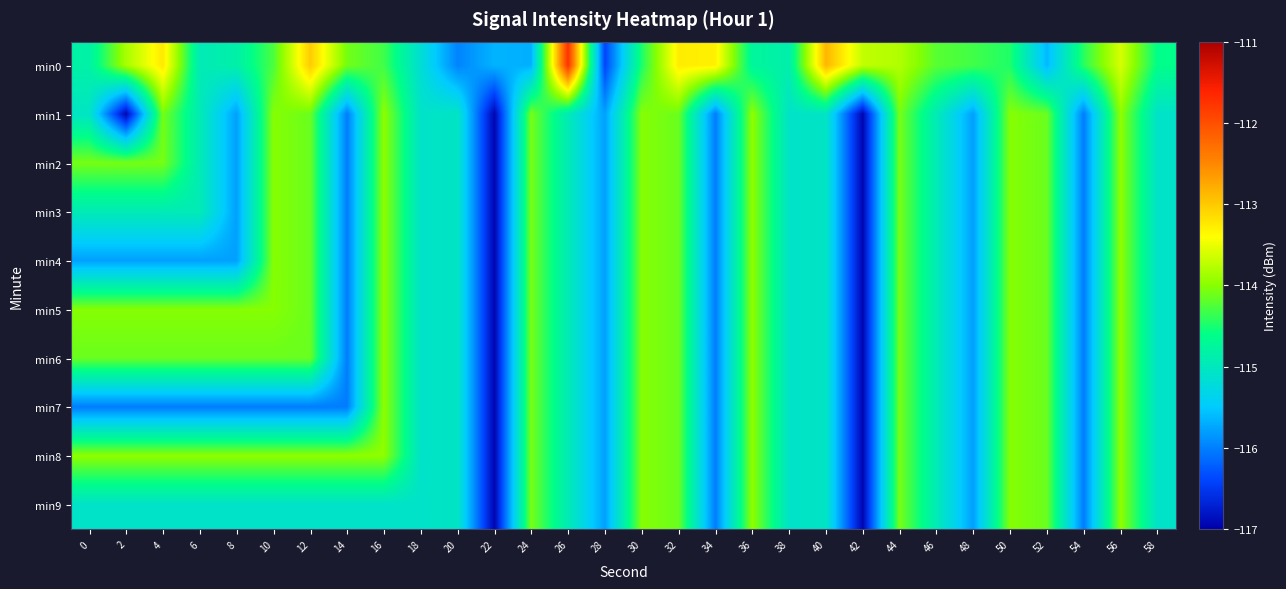

Rank the series at 8 from lowest to highest value.

min7, min1, min2, min3, min4, min9, min0, min6, min5, min8